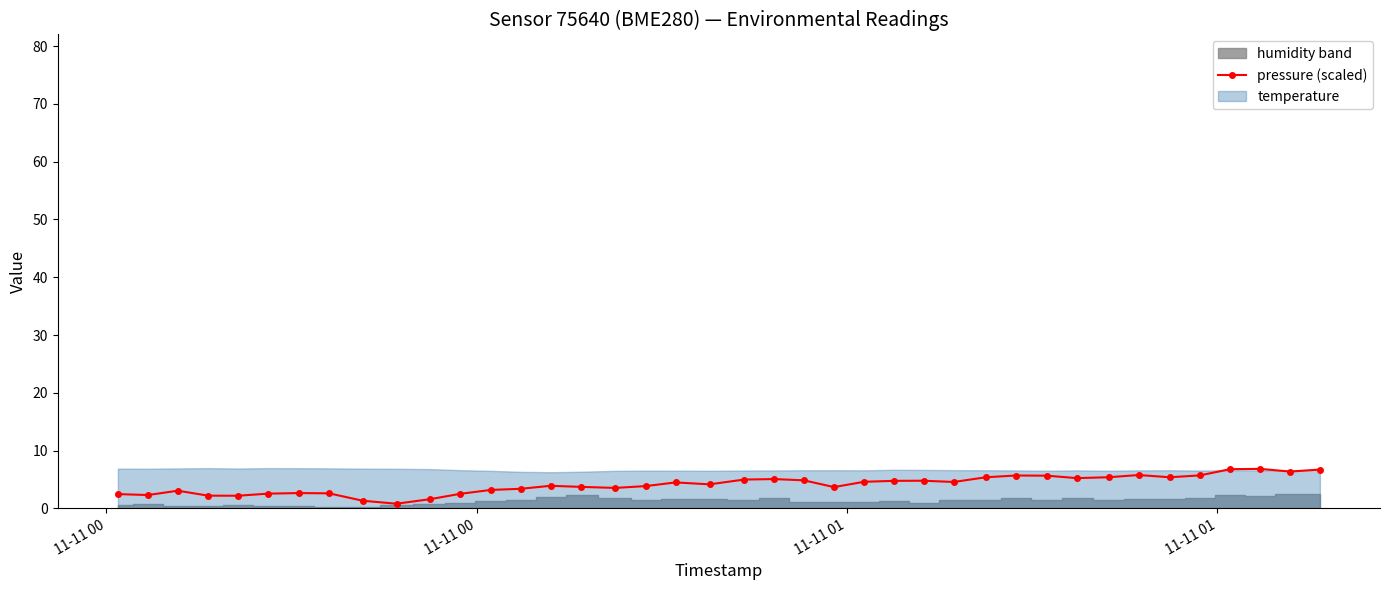

What is the difference between the second highest and second lowest values?

5.5